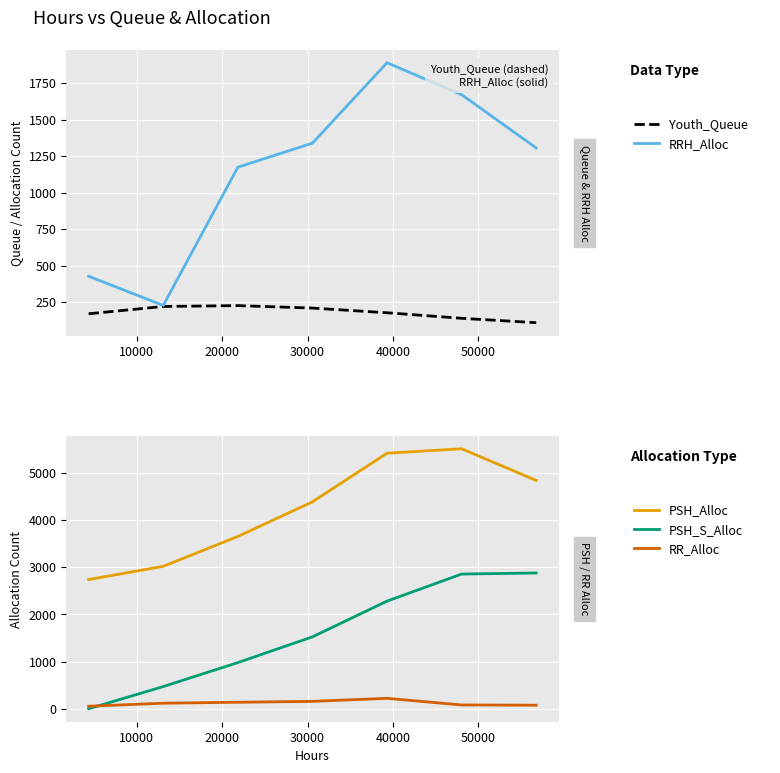

Reading right to left, what are all the values shown in this chart?

Youth_Queue: 109	139	177	209	226	220	170
RRH_Alloc: 1306	1671	1890	1339	1174	227	427
PSH_Alloc: 4835	5506	5412	4382	3649	3016	2736
PSH_S_Alloc: 2875	2852	2279	1522	977	469	0
RR_Alloc: 75	80	220	156	137	117	53